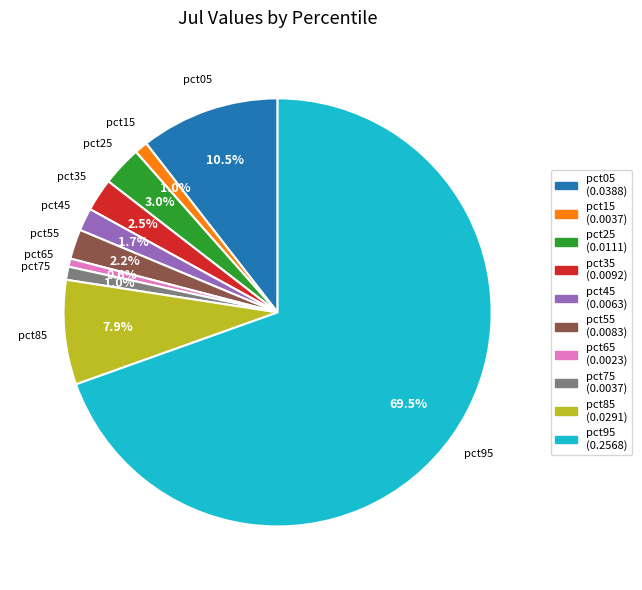

Combined, do pct85 and pct15 account for over 50%?

No